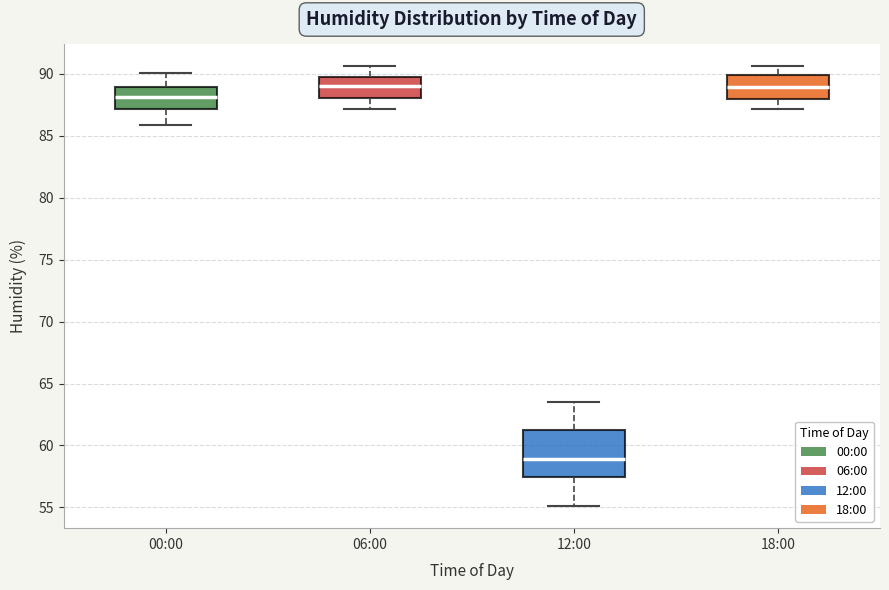

Reading left to right, transcribe this box plot: for each box, give where its median line is, the range the box spans, and where its two whiskers end, as read against the y-axis. The values are not printed on the chart, so give them approximately, as read against the axis.

00:00: median 88.0, box 87.0 to 89.0, whiskers 86.0 to 90.0
06:00: median 89.0, box 88.0 to 90.0, whiskers 87.0 to 90.5
12:00: median 59.0, box 57.5 to 61.5, whiskers 55.0 to 63.5
18:00: median 89.0, box 88.0 to 90.0, whiskers 87.0 to 90.5